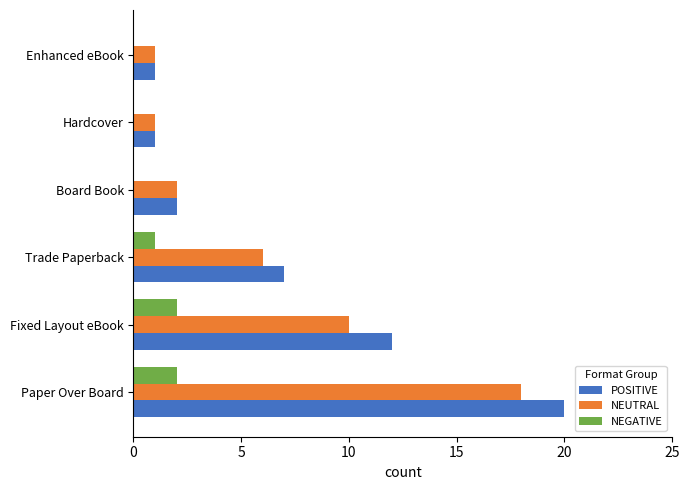

Where is POSITIVE nearest to the value 10?

Fixed Layout eBook